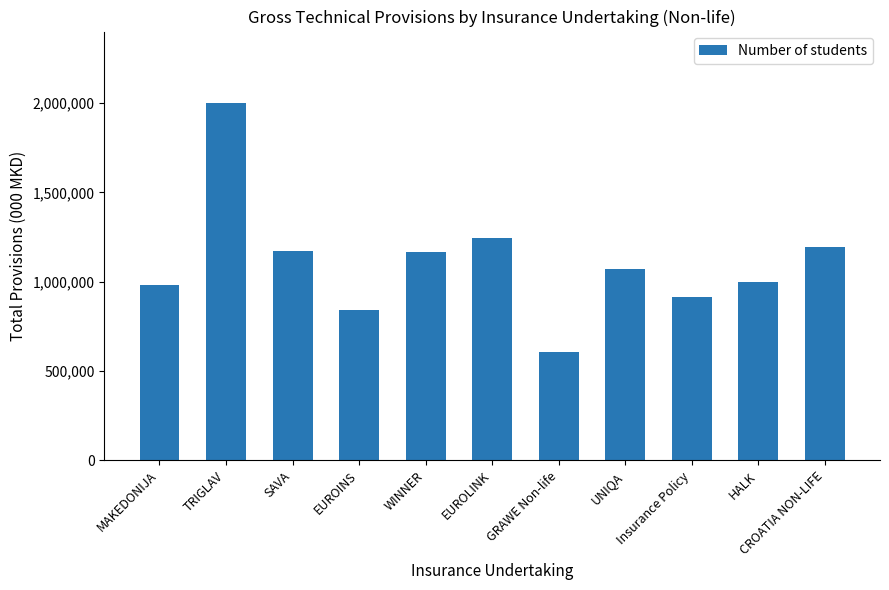

Between MAKEDONIJA and EUROINS, which is larger?

MAKEDONIJA